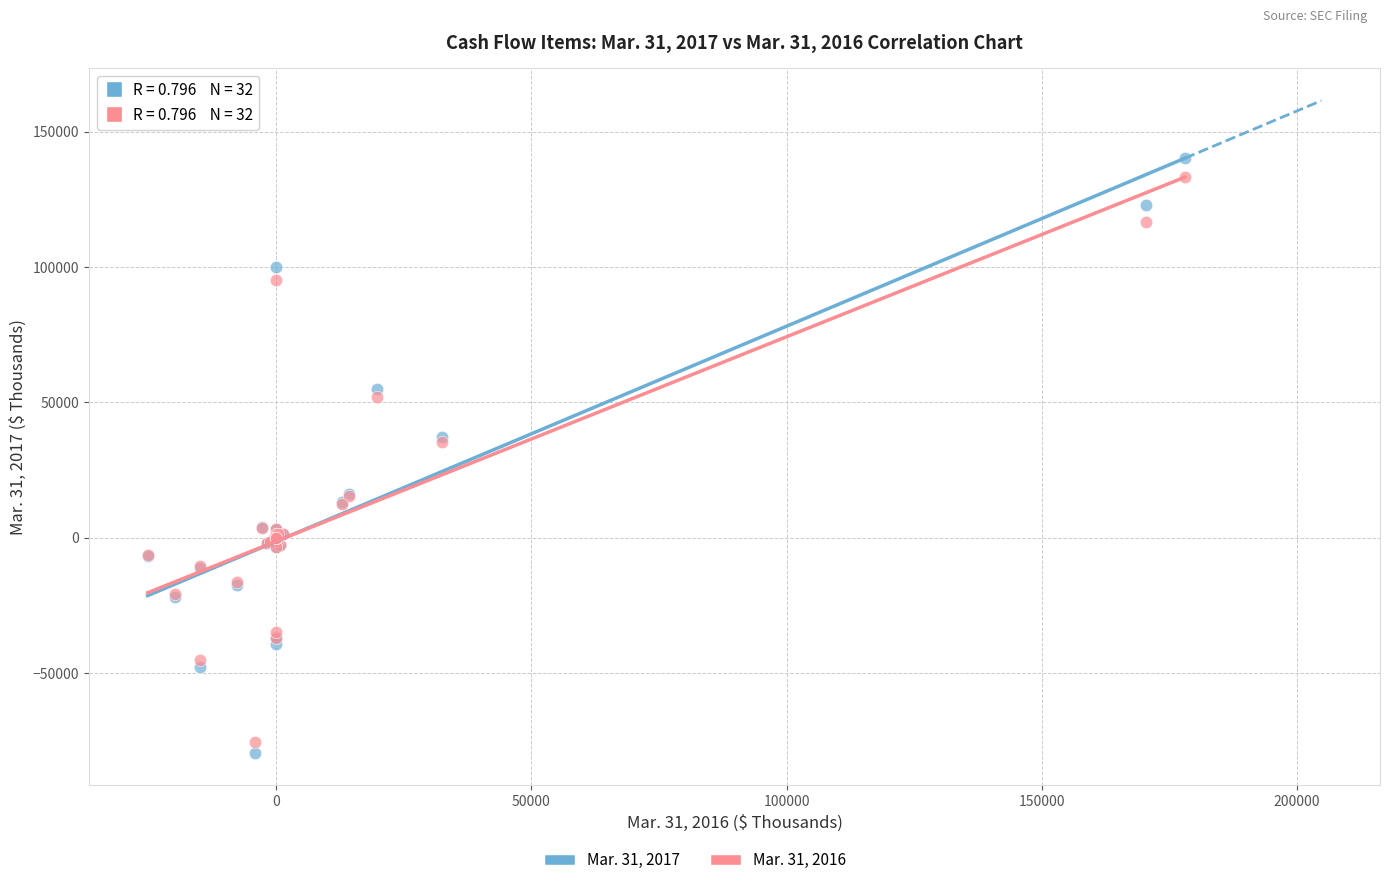

Which series has the widest spread of Y values?

Mar. 31, 2017